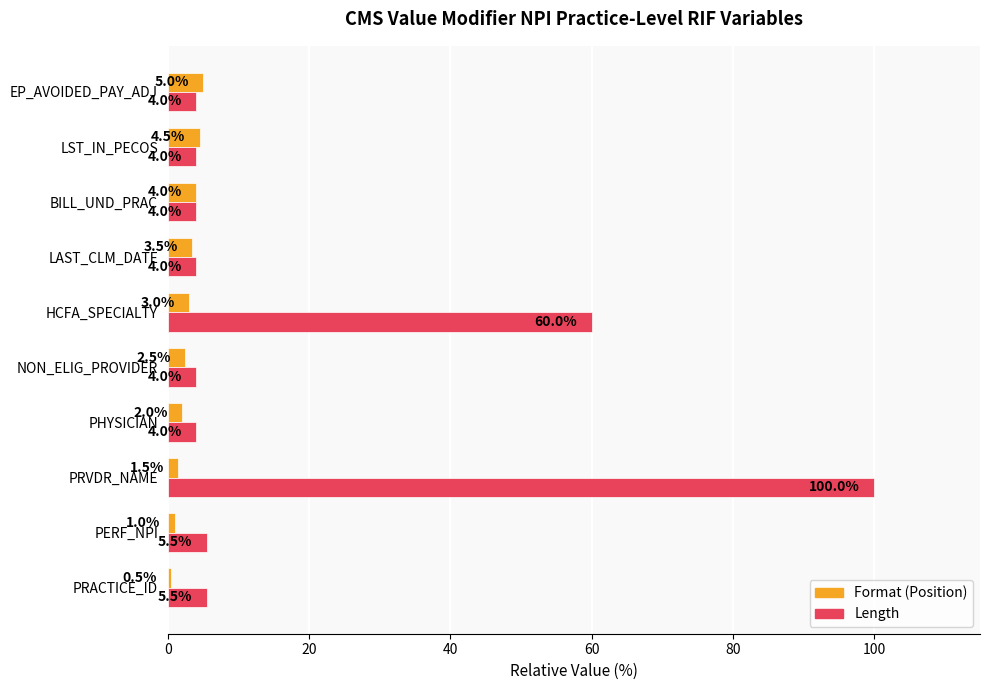

How many categories are shown in the chart?

10